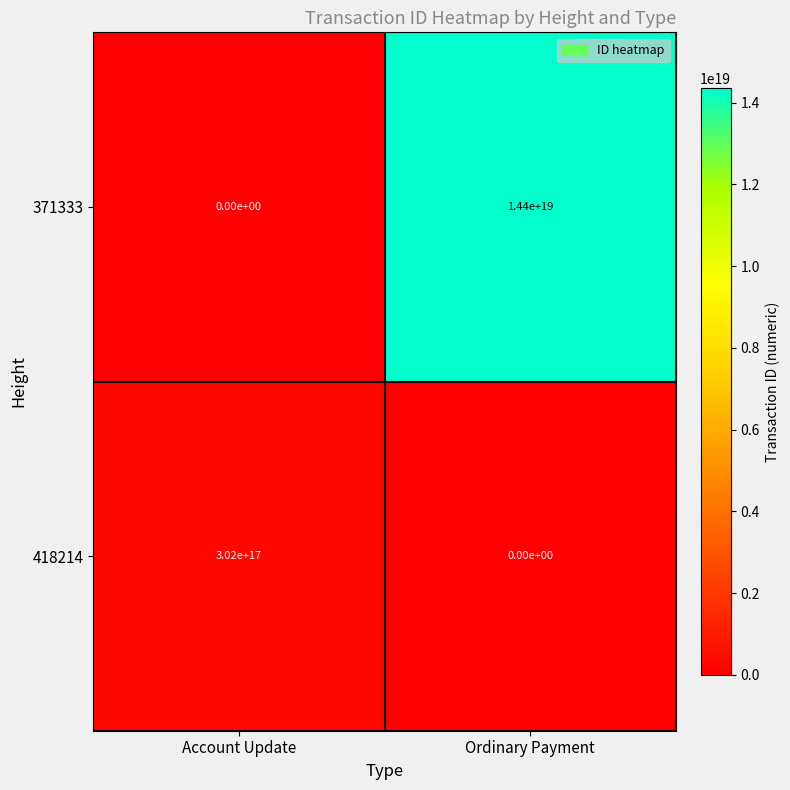

At which label does 418214 reach its minimum?

Ordinary Payment